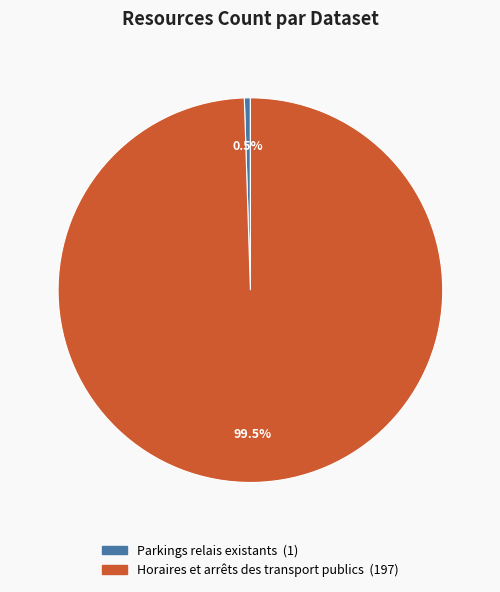

What is the largest slice in the pie chart?

Horaires et arrêts des transport publics